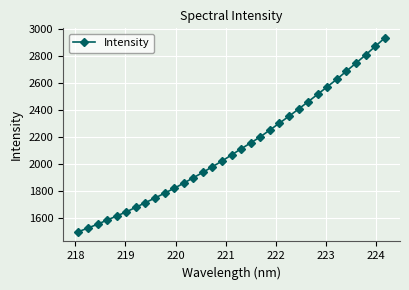

What is the maximum value shown in the chart?

2931.5